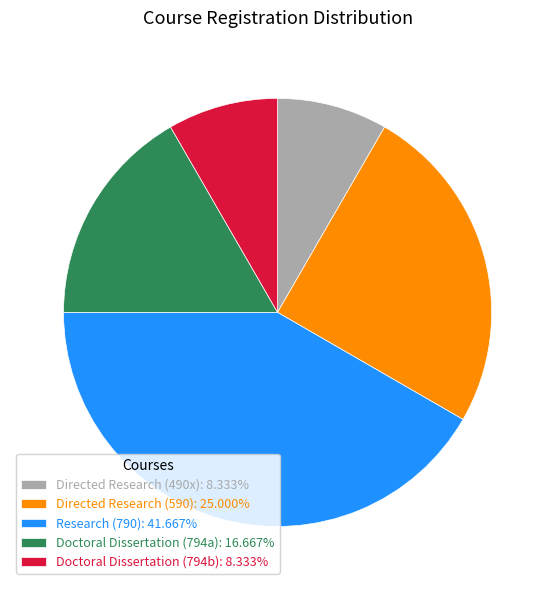

Does Doctoral Dissertation (794a) account for over 50% of the chart?

No